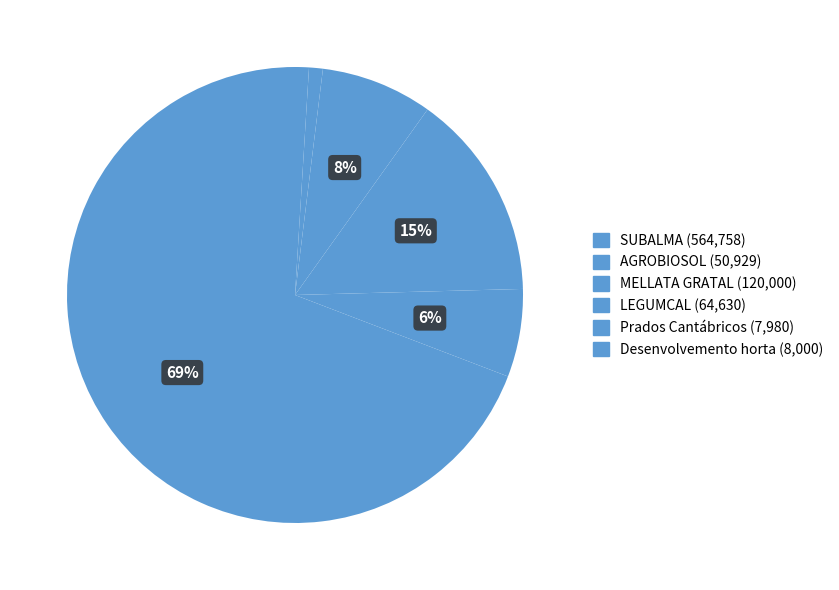

To the nearest percent, what is the average slice percentage?

17%